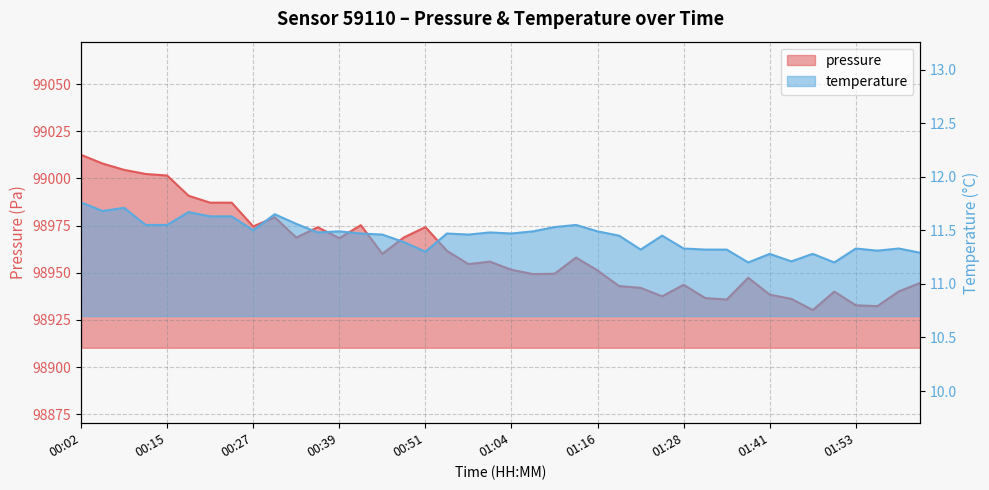

In temperature, how many points are higher than both neighbors (excluding endpoints)?

12